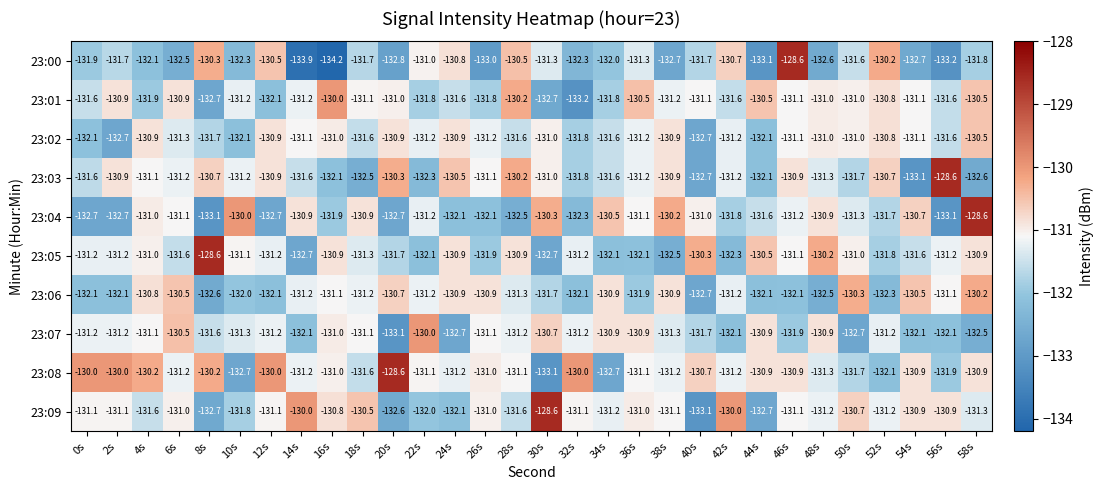

Between 26s and 28s, which series saw the biggest shift?

23:00